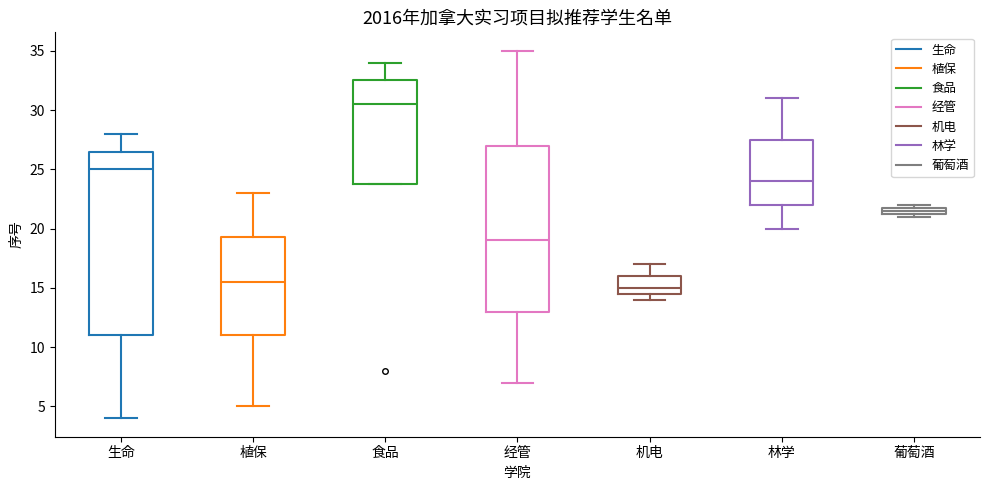

Which box has the highest median line?

食品